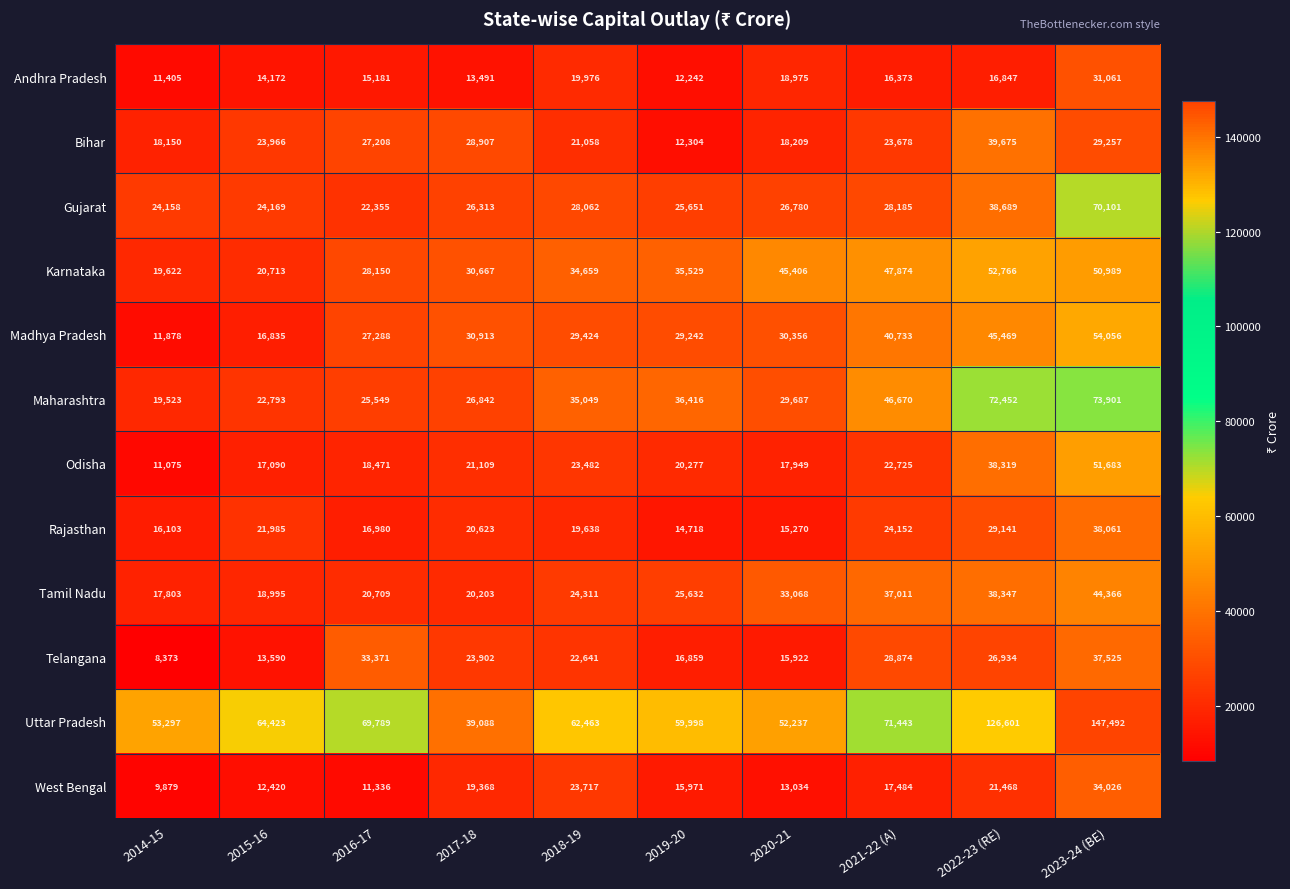

What is the difference between the second highest and minimum values in the Telangana series?

24998